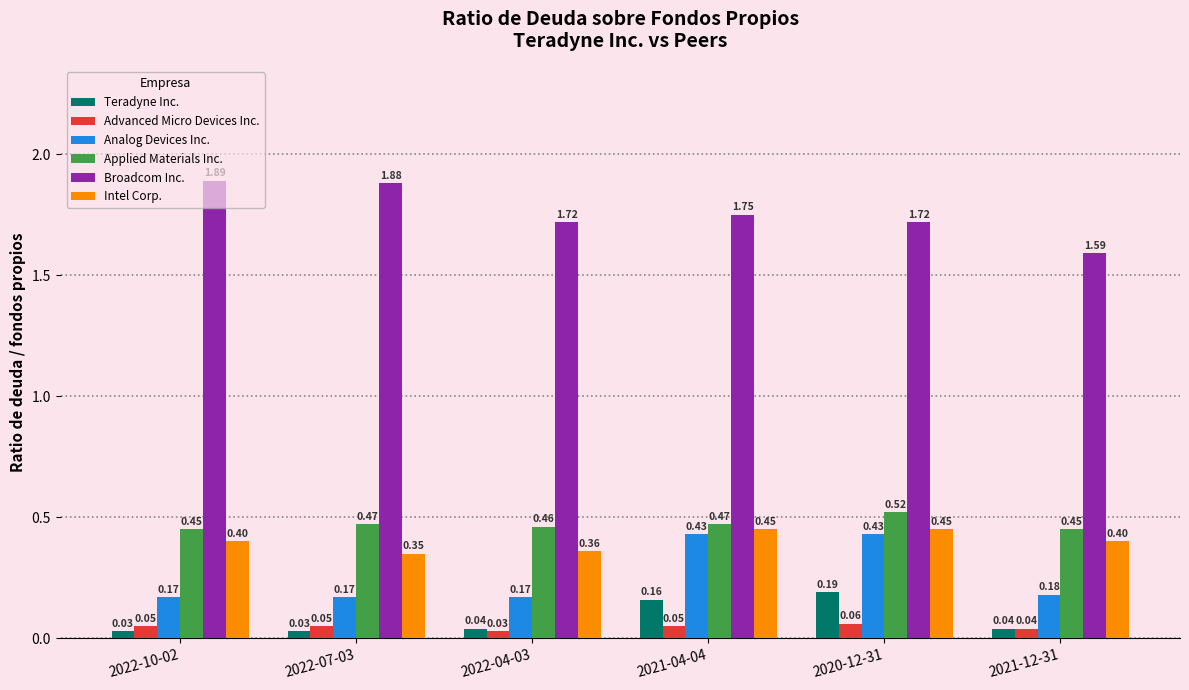

What is the sum of the Analog Devices Inc. values at 2021-04-04 and 2022-07-03?

0.6